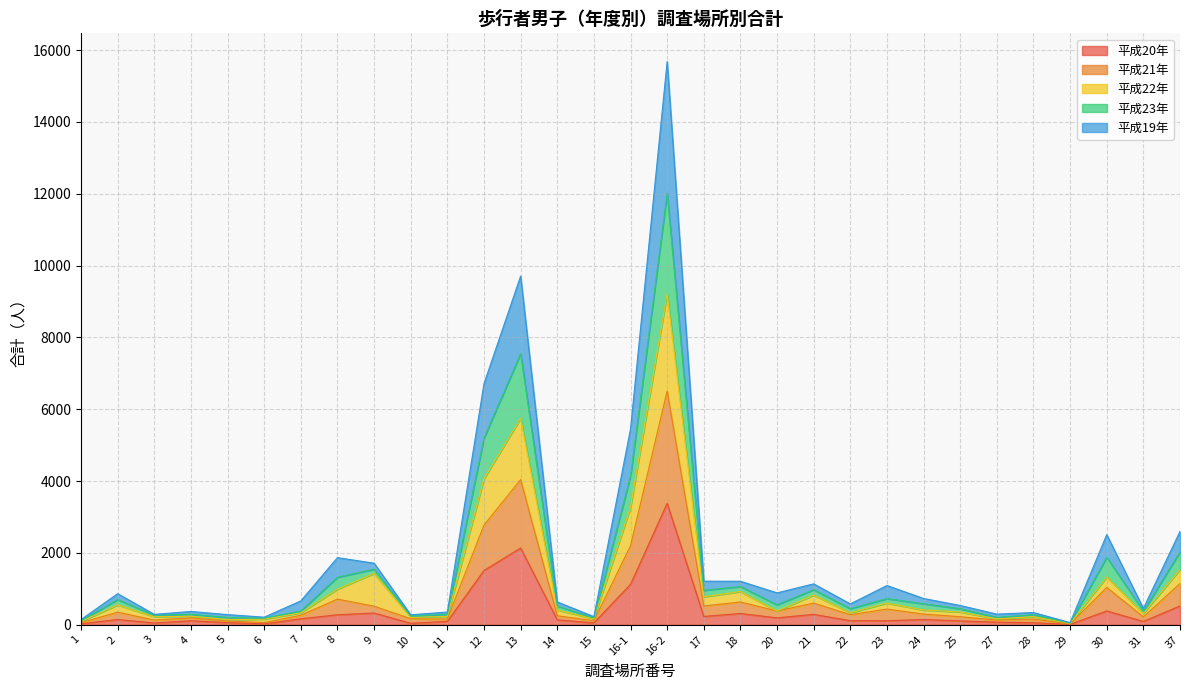

How many interior local valleys does the 平成21年 series have?

10